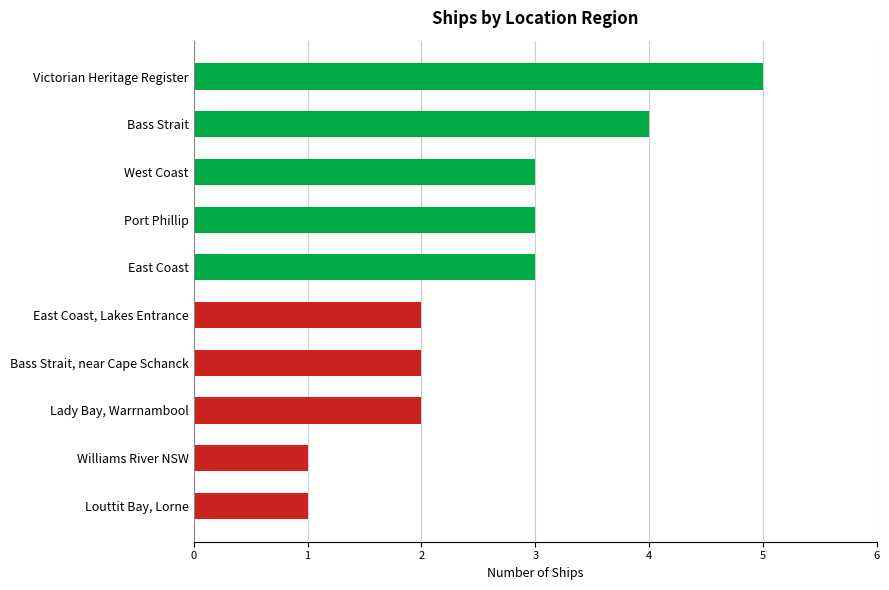

Between East Coast and Williams River NSW, which is larger?

East Coast